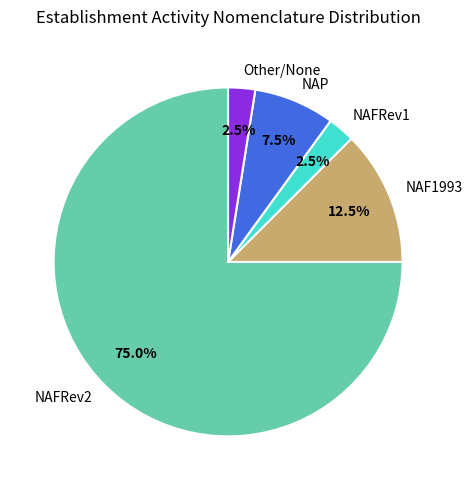

Which category accounts for the majority?

NAFRev2